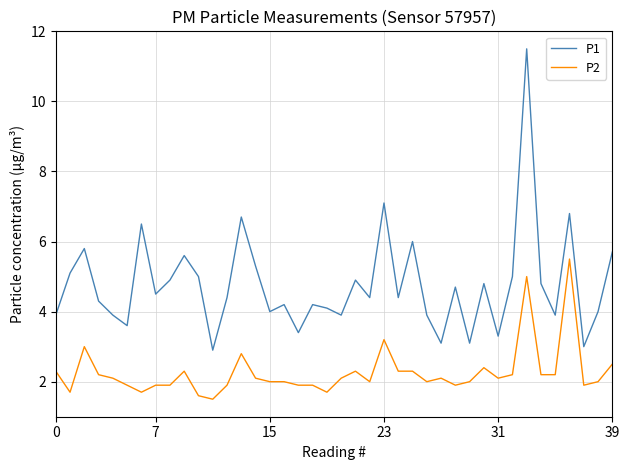

True or false: P2 and P1 intersect in this chart.

False